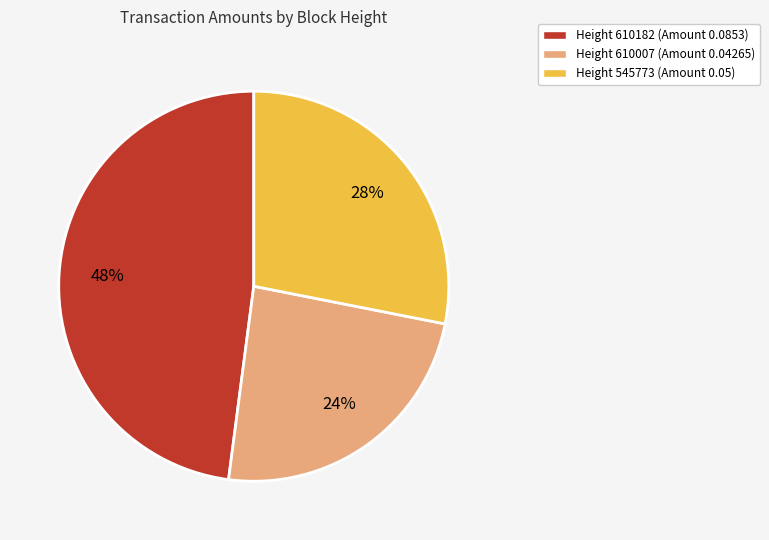

To the nearest percent, what is the average slice percentage?

33%